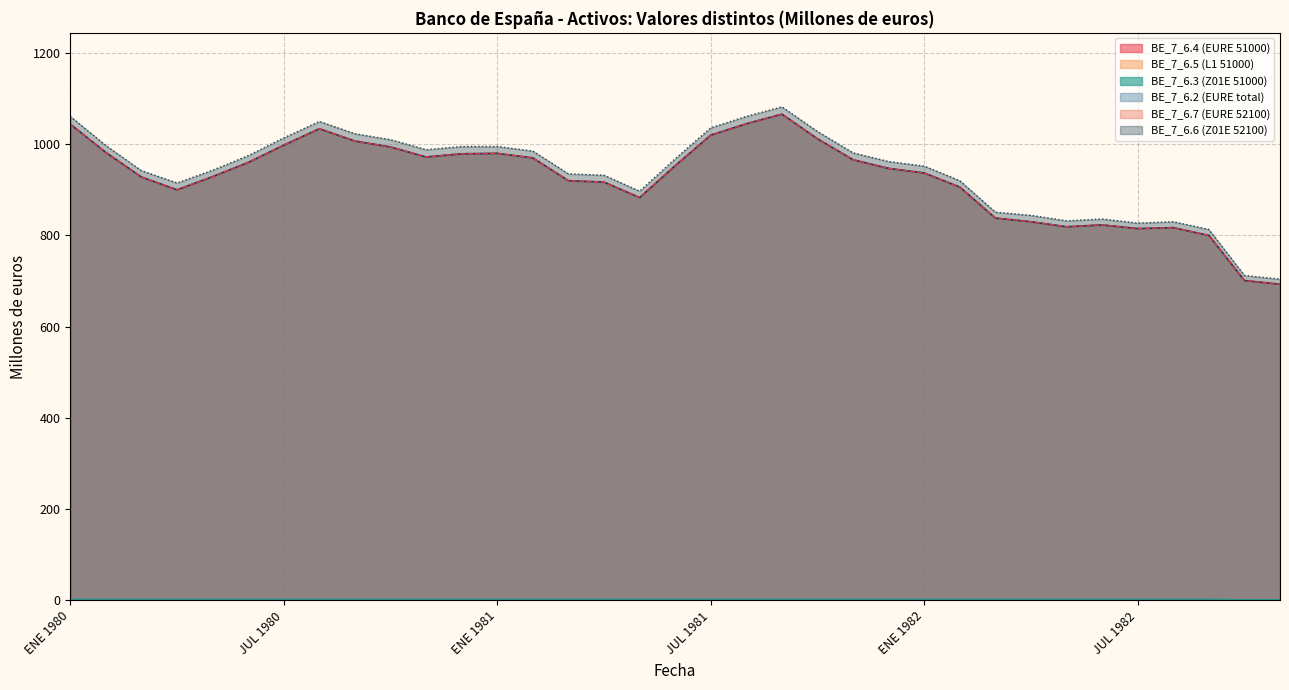

Does the chart have visible grid lines?

Yes